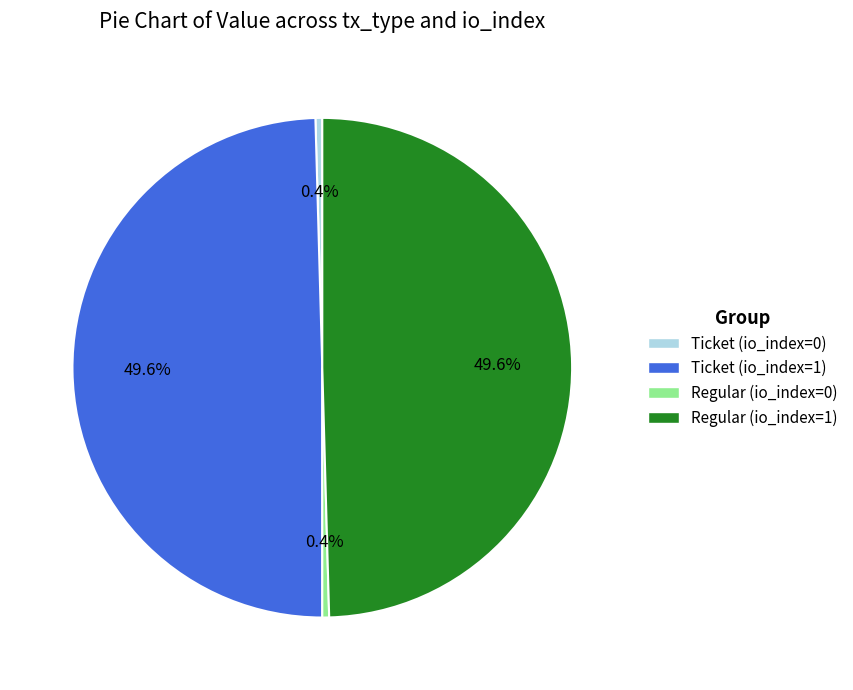

Does Regular (io_index=0) account for over 50% of the chart?

No